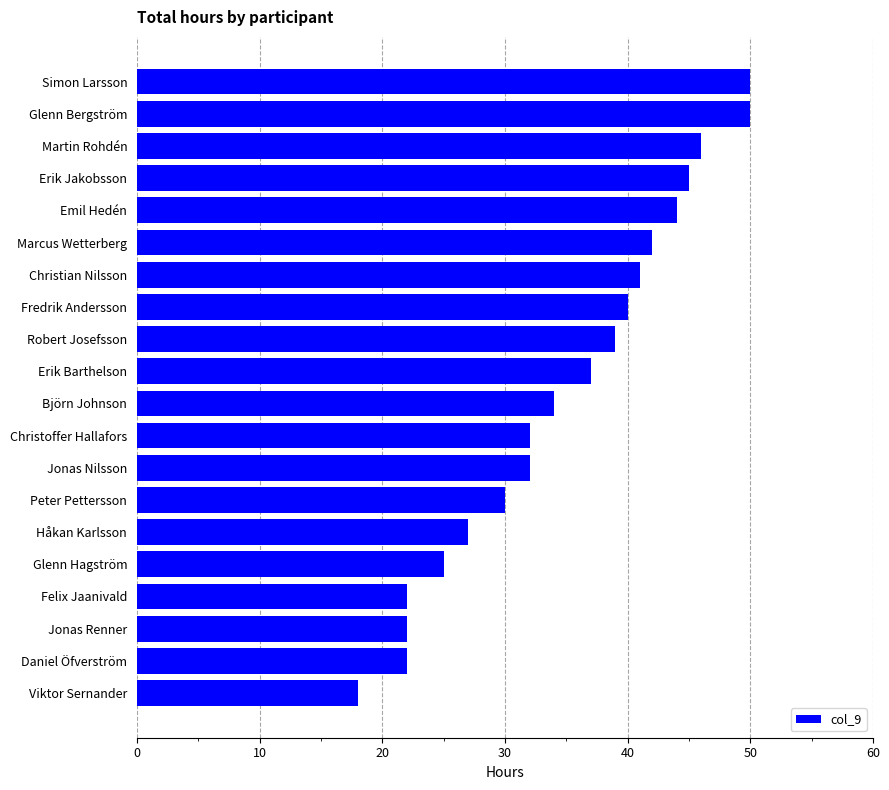

What value does the data have at Jonas Renner, to the nearest 5?

20